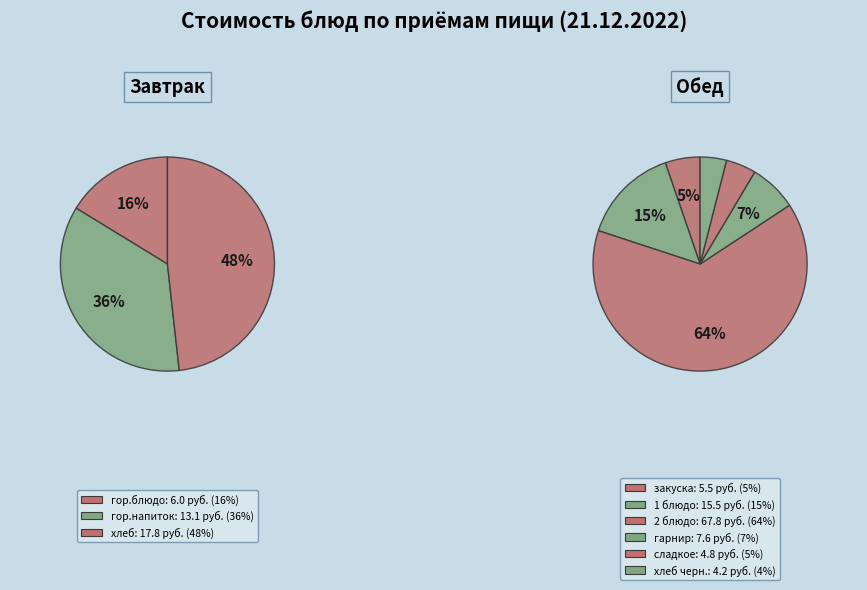

Which category has the biggest portion of the pie?

Обед (2 блюдо)